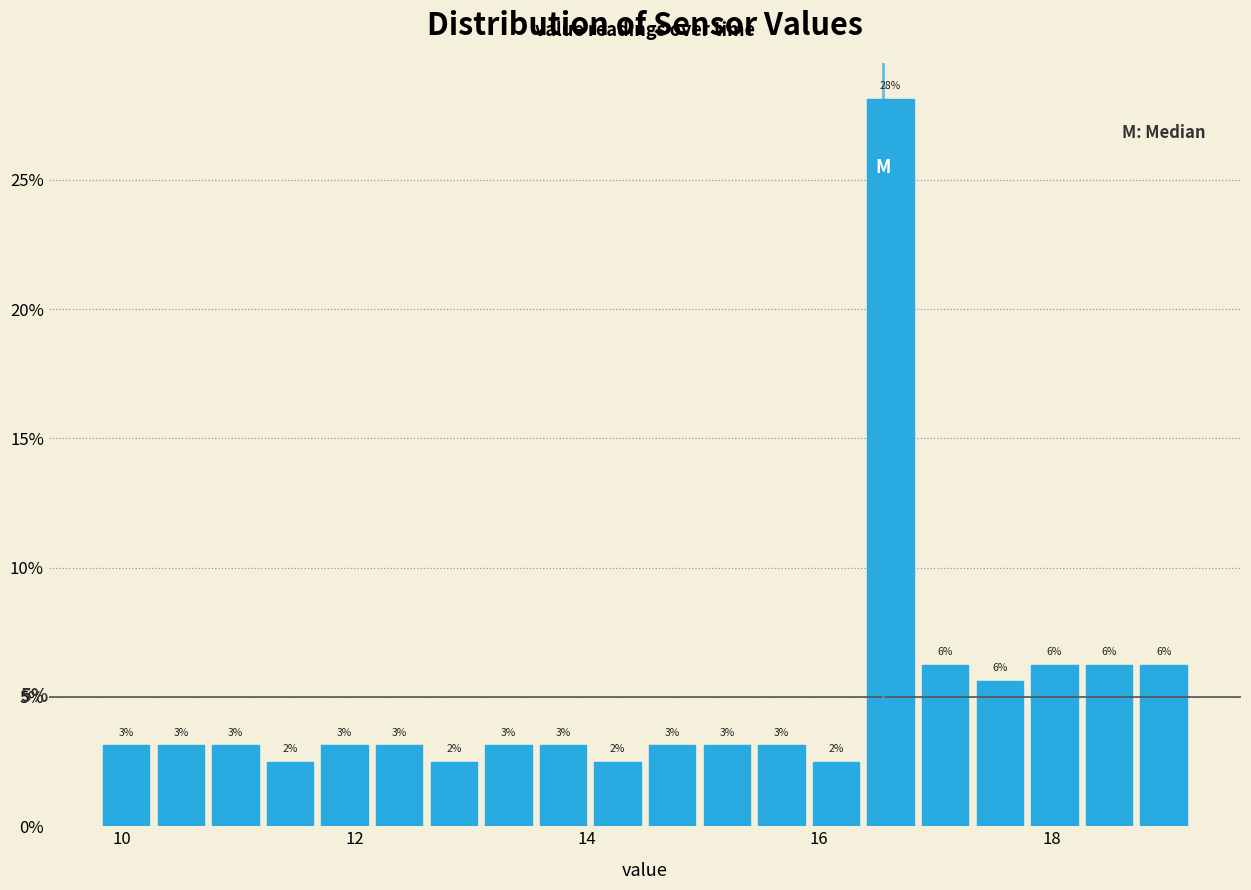

Around what value on the x-axis is the tallest bar? Give the approximate position of its centre, as read against the axis.

16.6